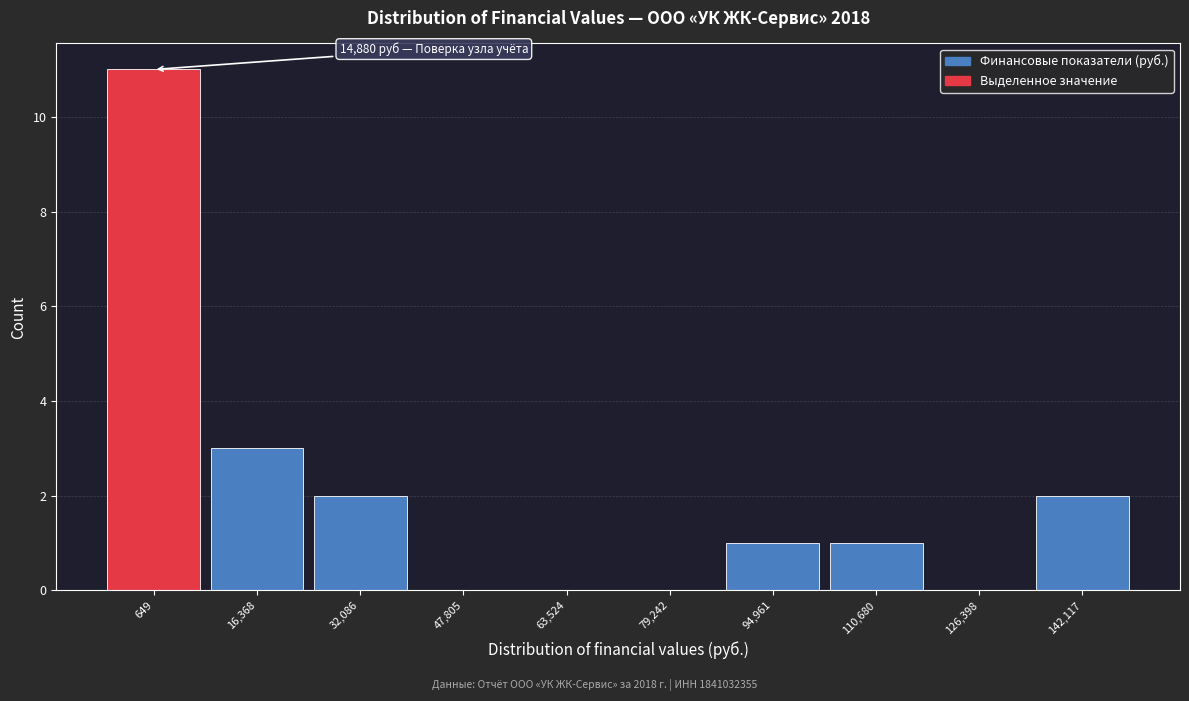

Reading left to right, extract all data points from this chart.

649=11	16,368=3	32,086=2	47,805=0	63,524=0	79,242=0	94,961=1	110,680=1	126,398=0	142,117=2